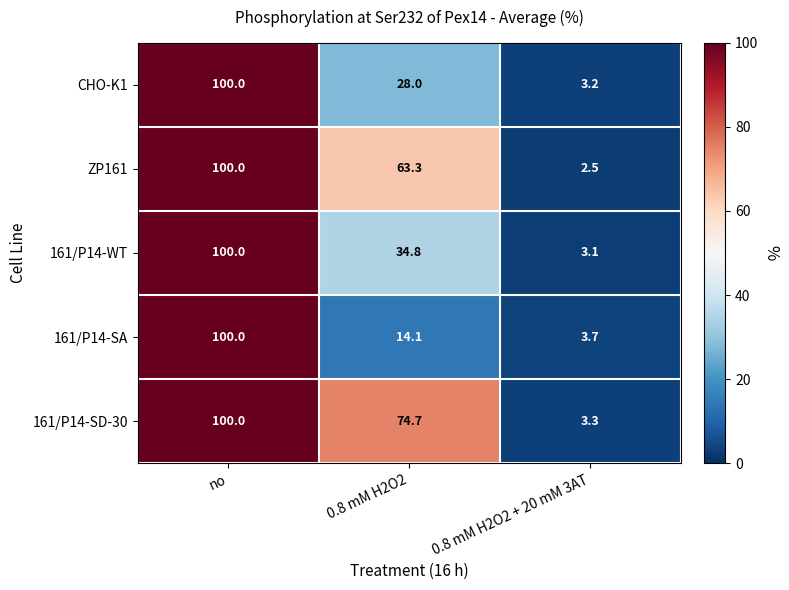

Is it true that 161/P14-WT equals 100.0 at no?

True